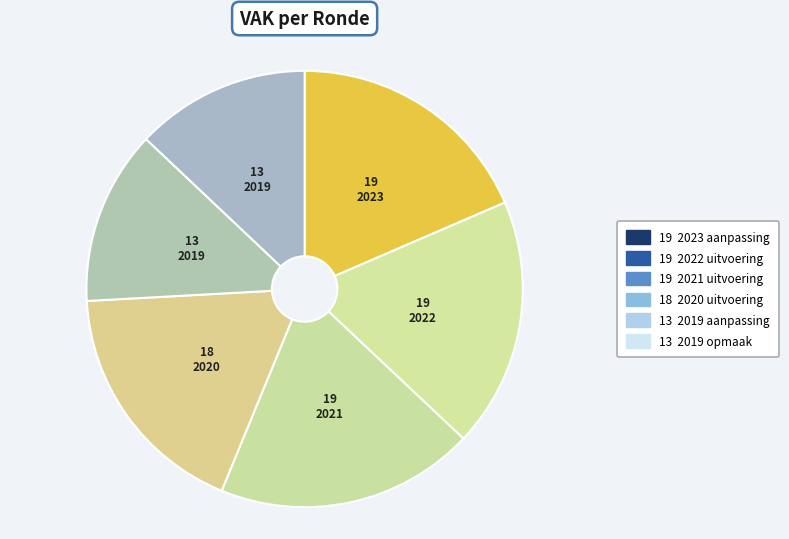

Count the number of slices in the pie.

6